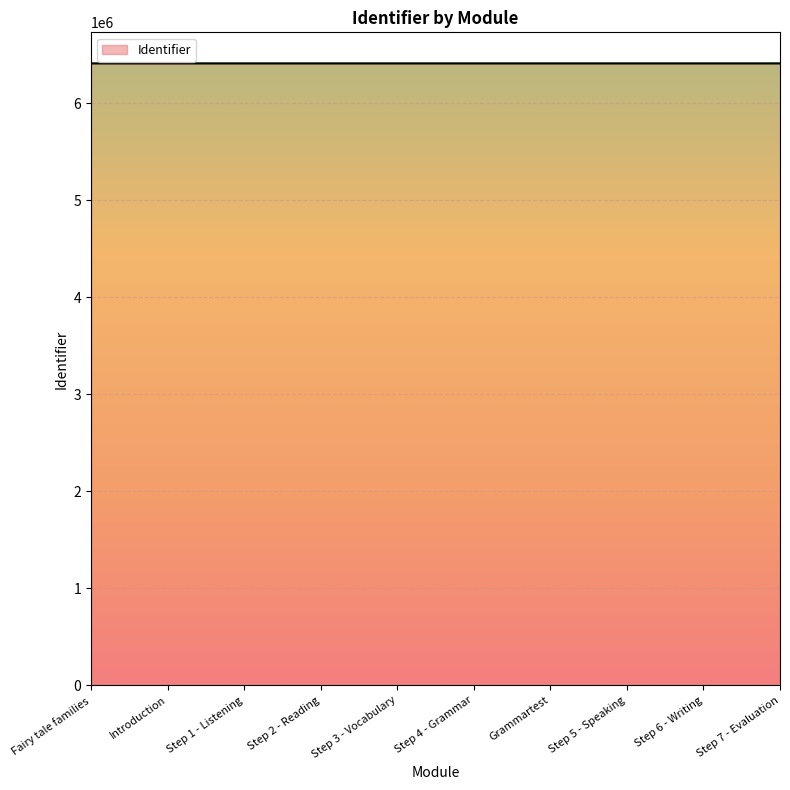

What is the smallest value displayed?

6408555